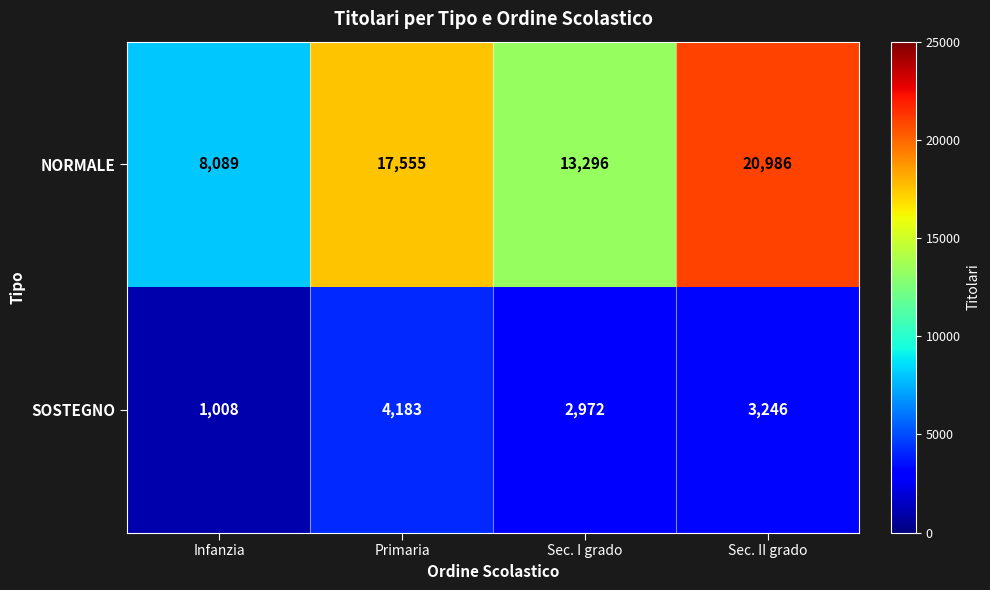

True or false: SOSTEGNO has a value of 1483 at Infanzia.

False